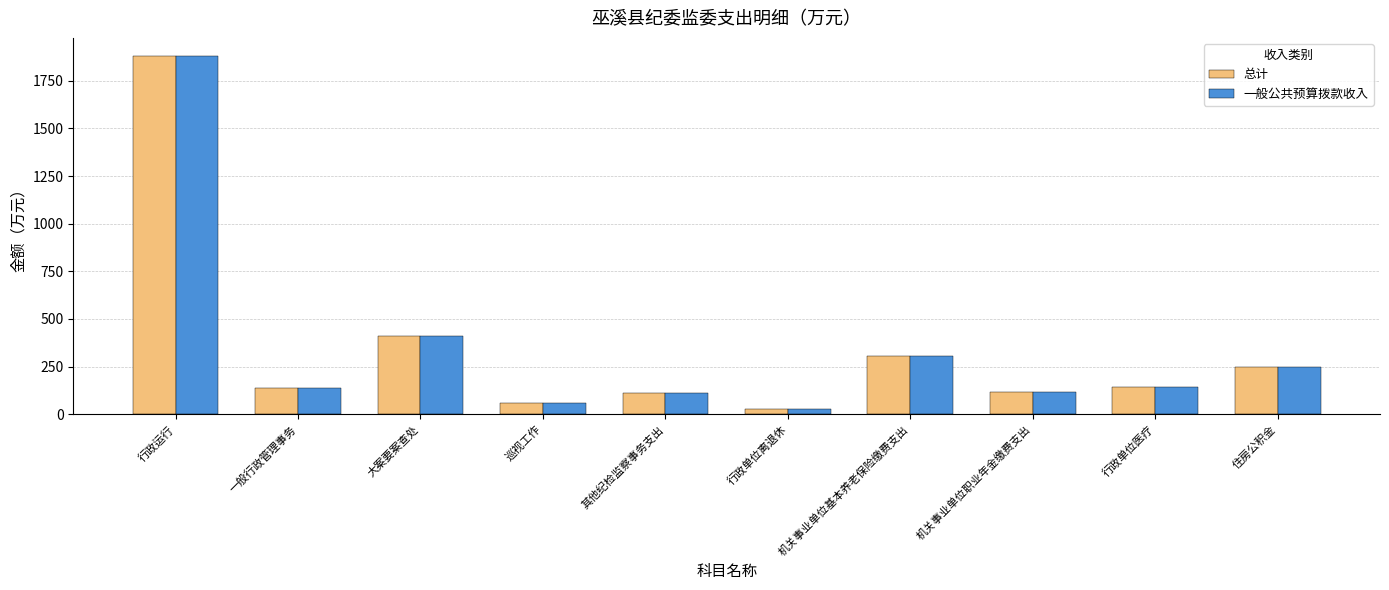

The 总计 series shows 245.7 at 住房公积金. True or false?

True